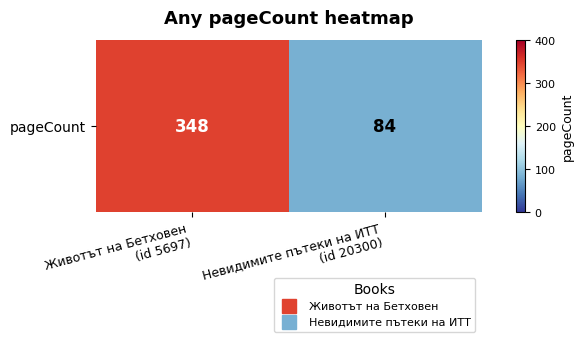

Read the value at Животът на Бетховен
(id 5697).

348